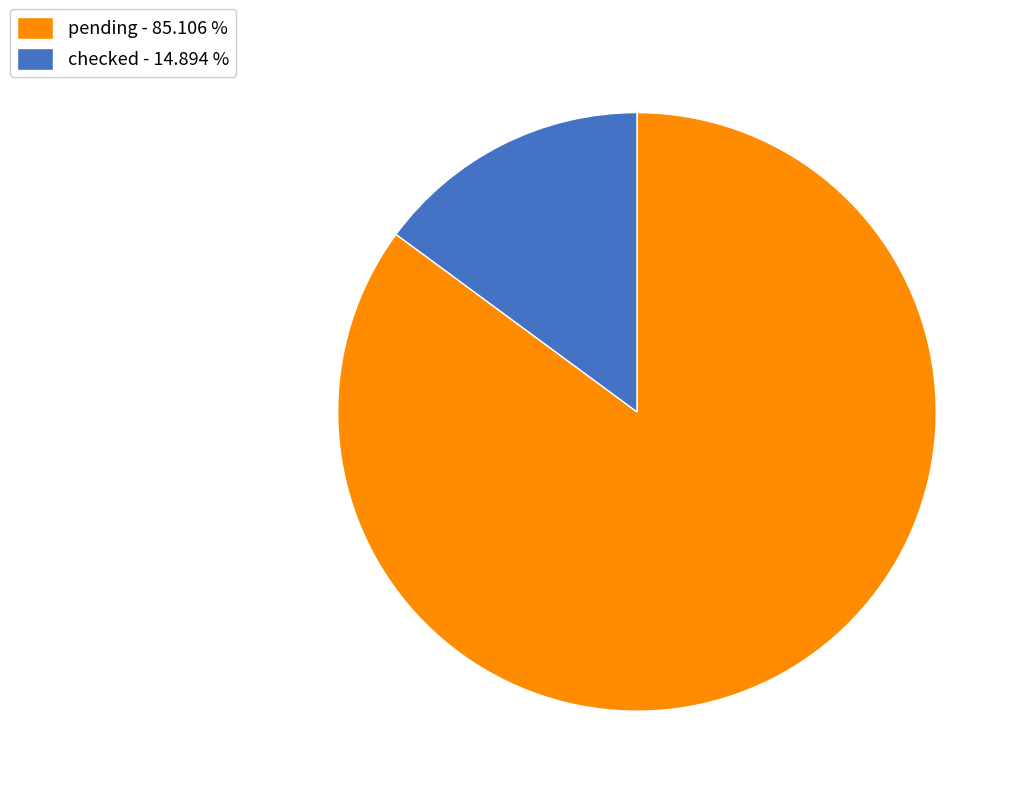

Which slice is the smallest?

checked